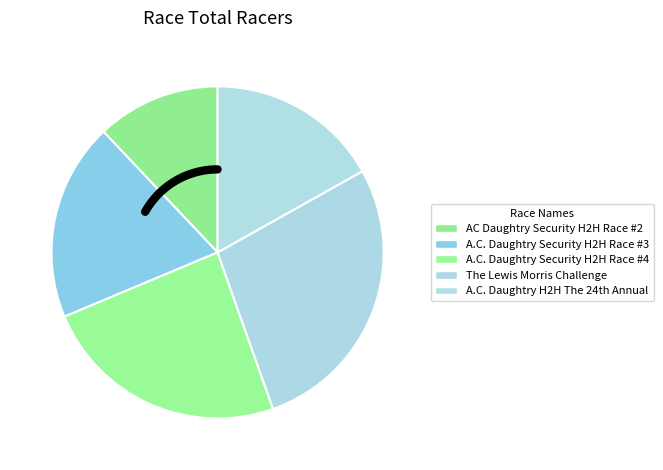

Rank the categories by value from lowest to highest.

AC Daughtry Security H2H Race #2, A.C. Daughtry H2H The 24th Annual, A.C. Daughtry Security H2H Race #3, A.C. Daughtry Security H2H Race #4, The Lewis Morris Challenge